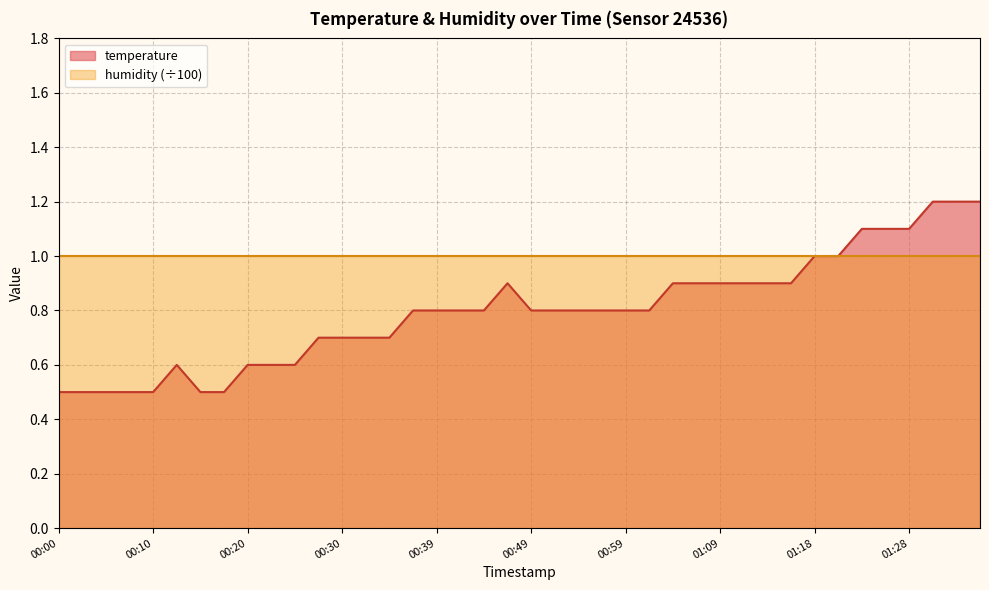

What is the greatest value displayed?

1.2